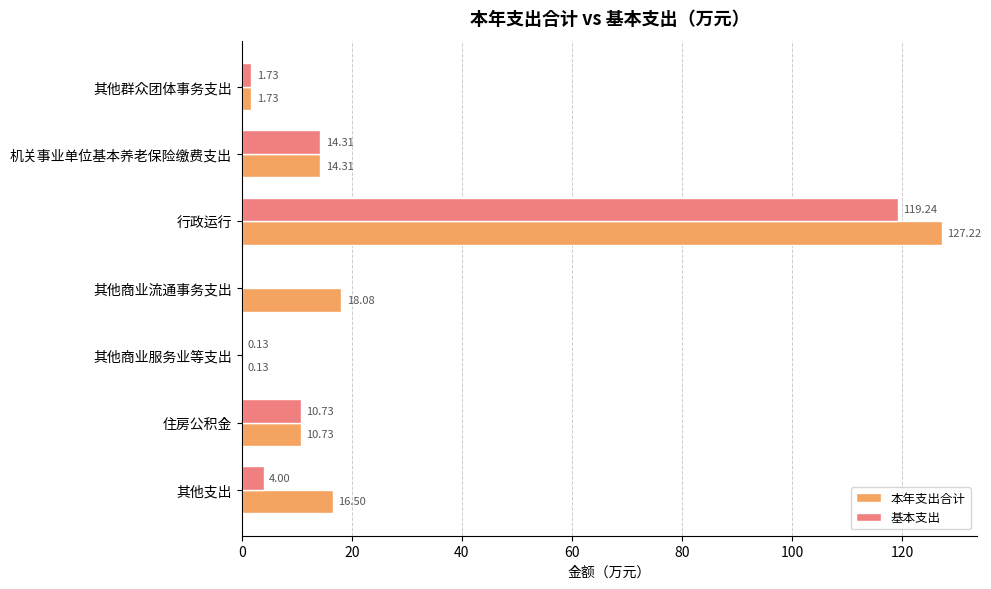

Which series has the largest total across all categories?

本年支出合计